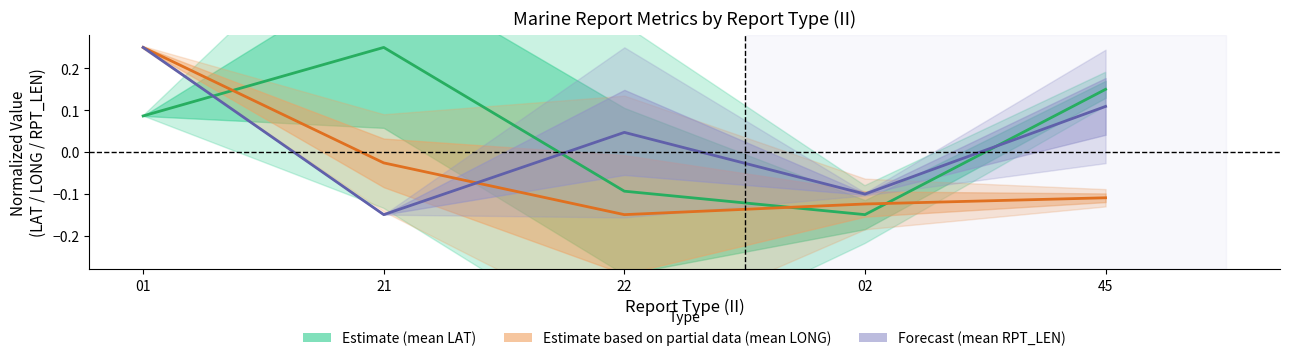

How many data points in Estimate (mean LAT) are less than 0?

2